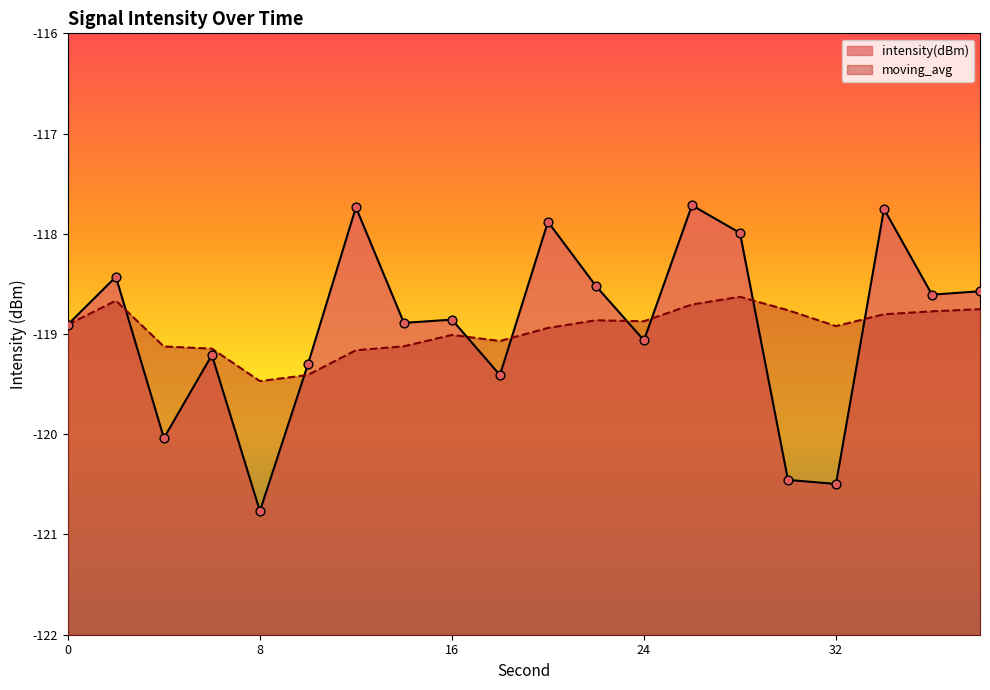

What is the total value across all series at 28?

-236.6